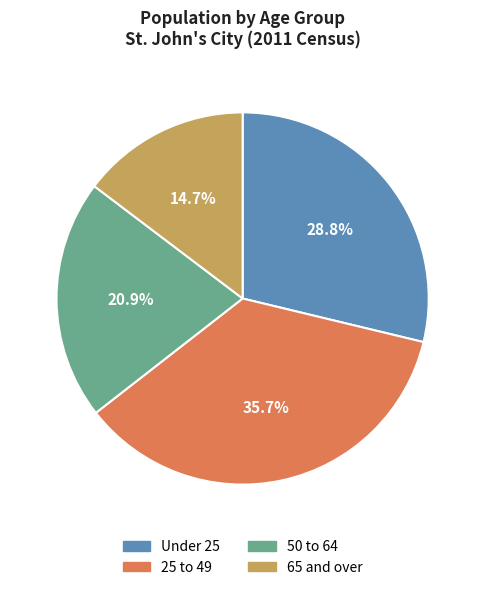

How many segments does this pie chart have?

4